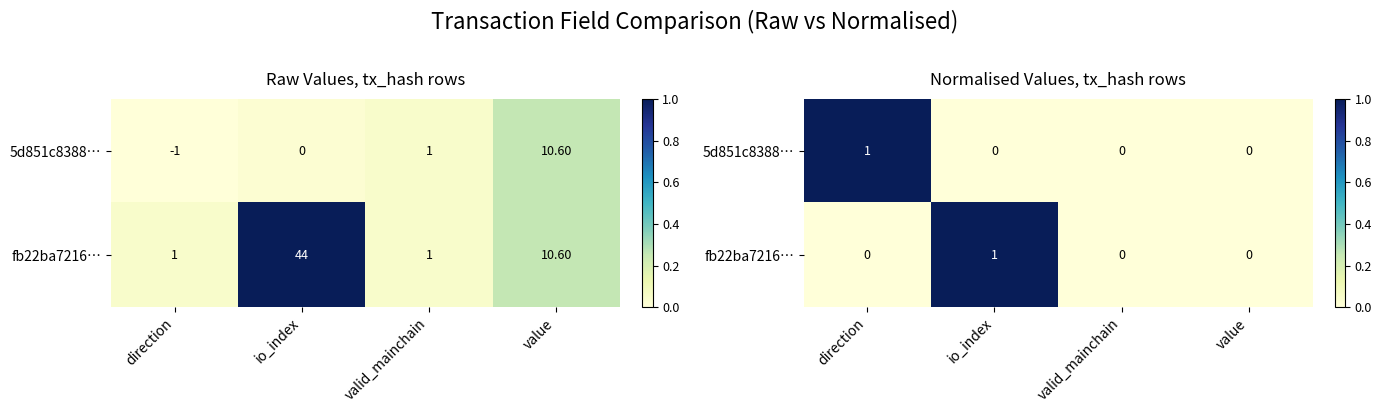

How many data points does each series have?

4